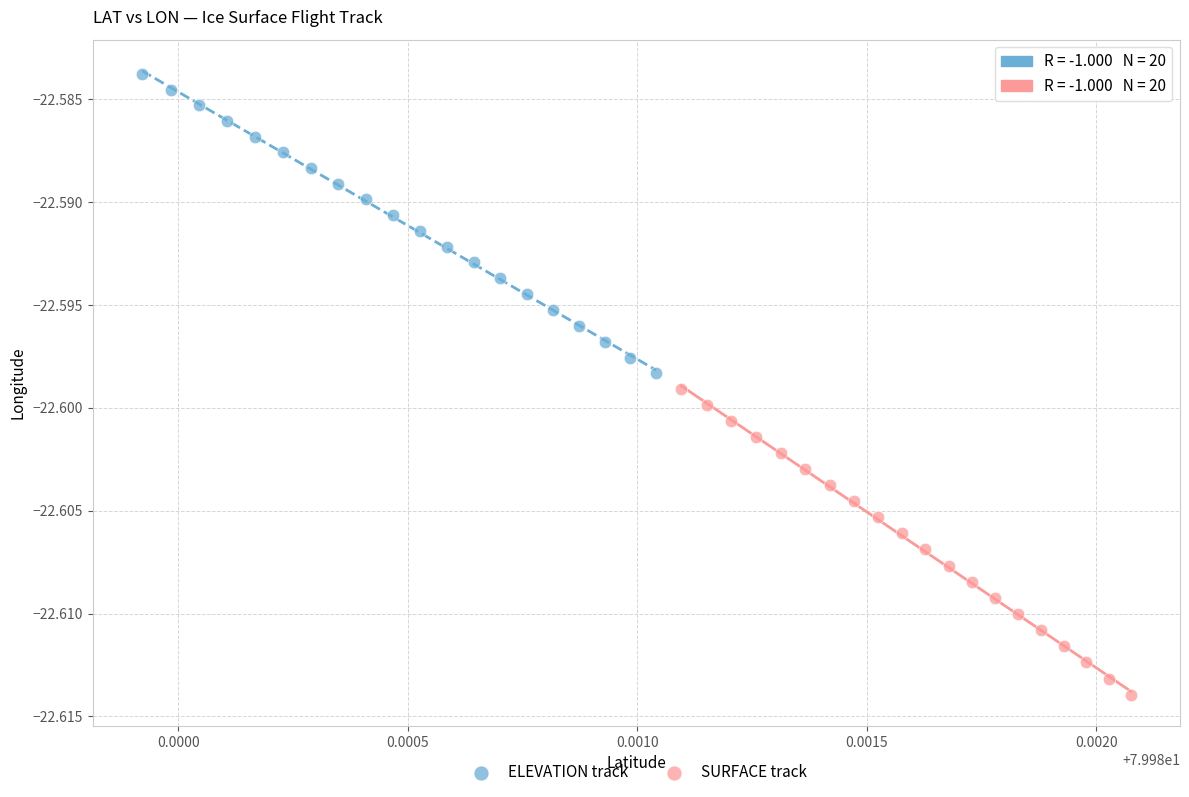

Which series has the largest Y range (max minus min)?

SURFACE track